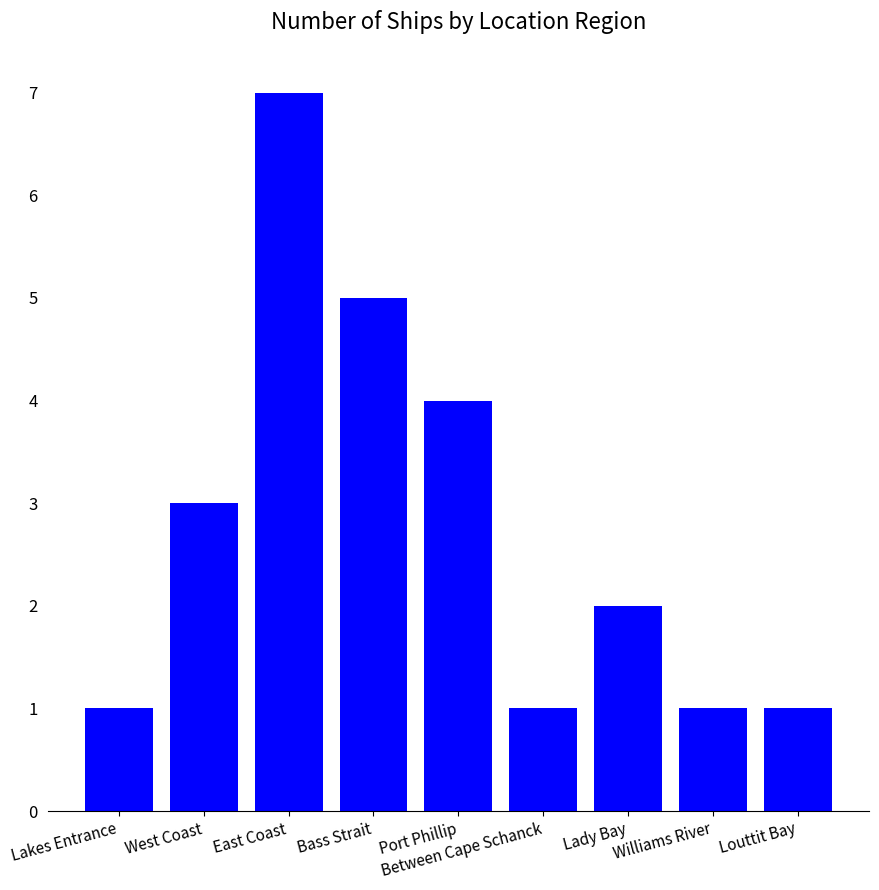

At which category does the chart reach its peak across all series?

East Coast